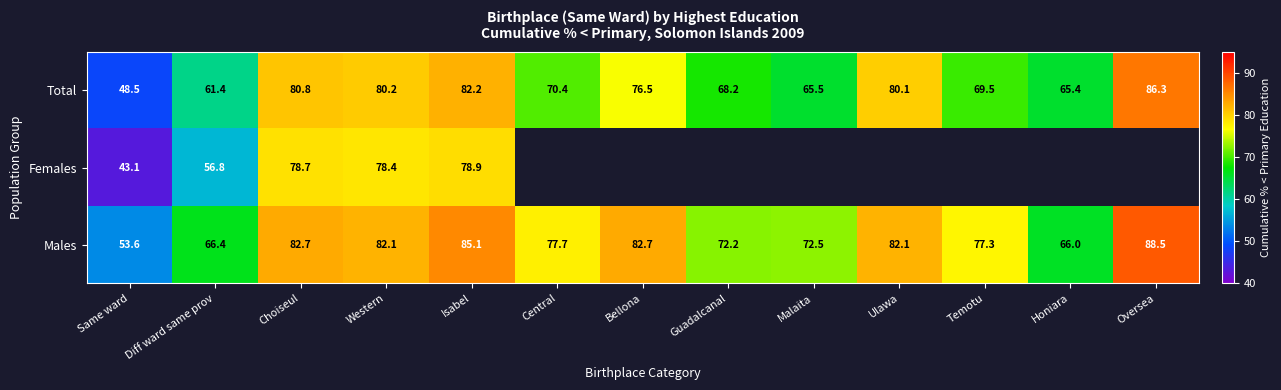

Rank the categories by Total value from highest to lowest.

Oversea, Isabel, Choiseul, Western, Ulawa, Bellona, Central, Temotu, Guadalcanal, Malaita, Honiara, Diff ward same prov, Same ward